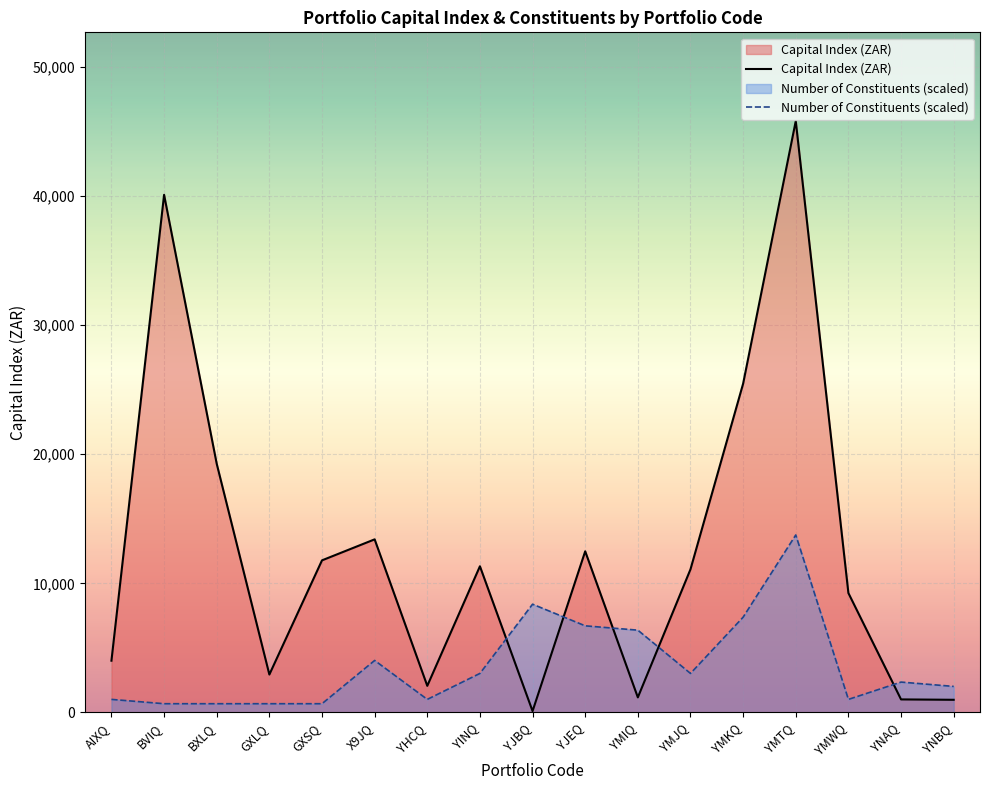

What is the difference between the maximum and minimum values in the Capital Index (ZAR) series?

45719.1